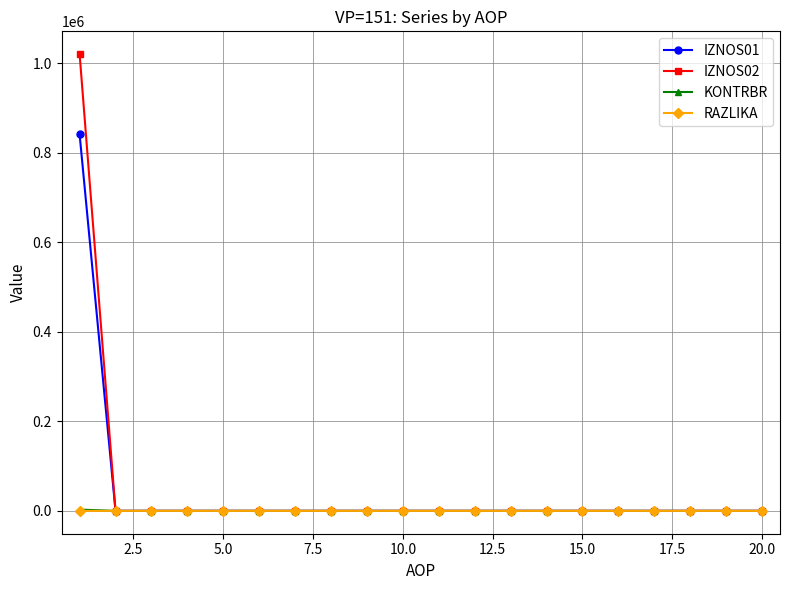

What is the greatest value displayed?

1020648.2